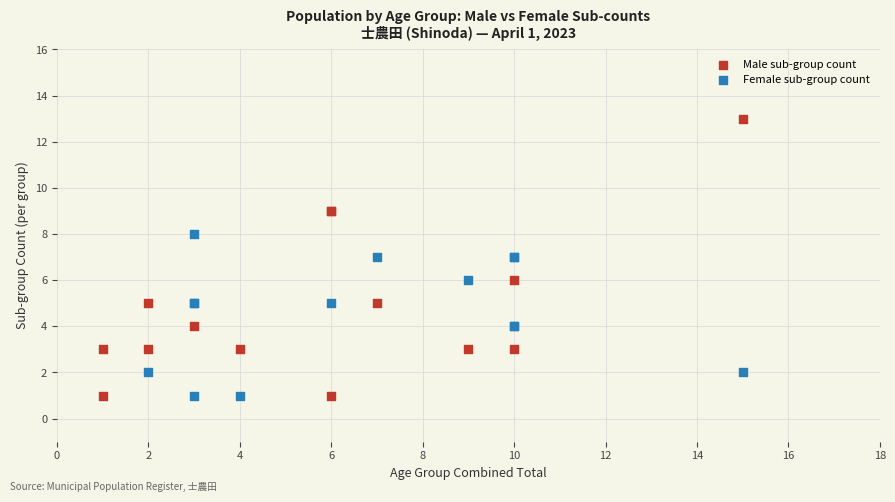

Which series has the largest Y range (max minus min)?

Male sub-group count